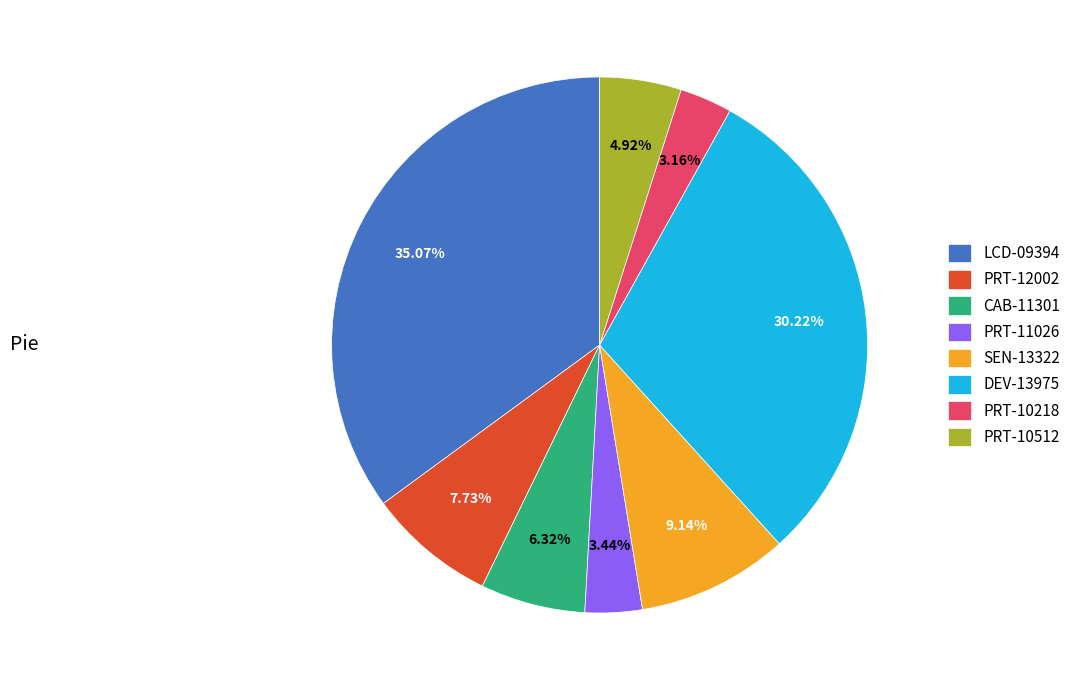

Is there any slice that represents more than half of the pie?

No